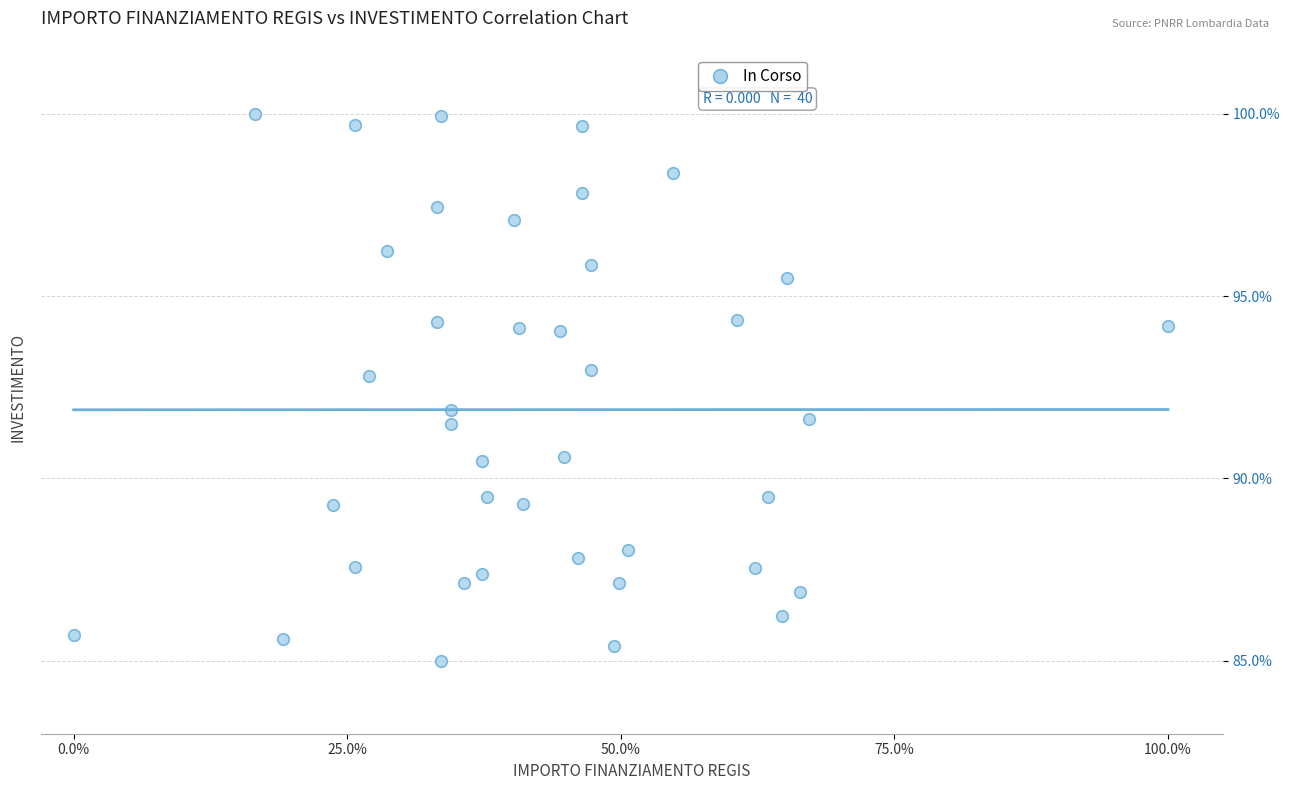

What is the range of Y values (max minus min)?

15.0